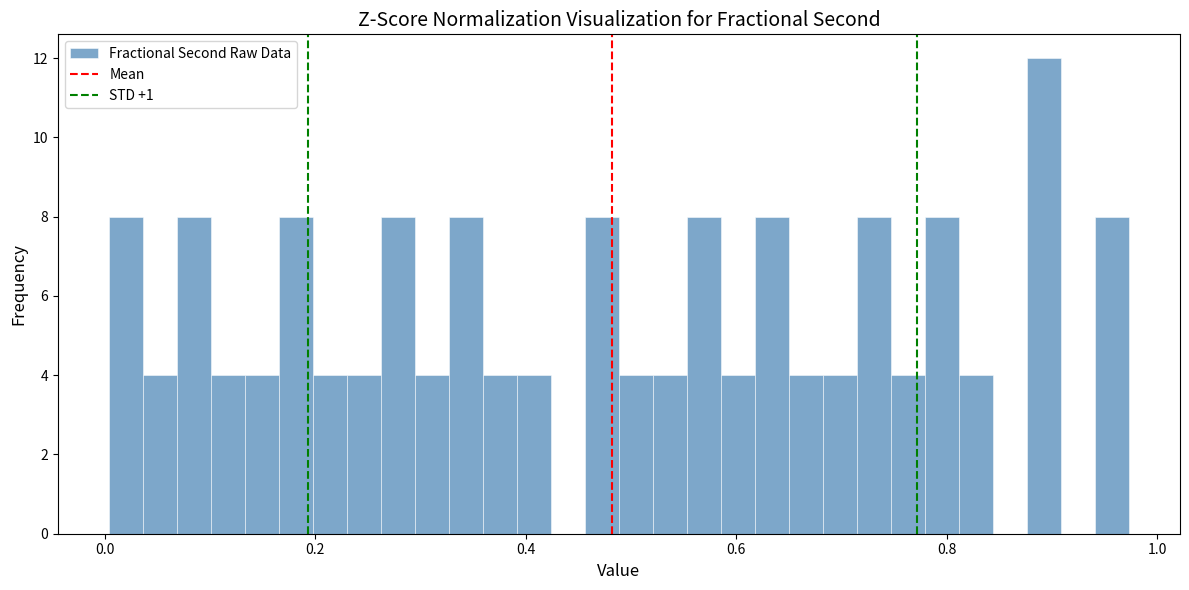

Around what value on the x-axis is the tallest bar? Give the approximate position of its centre, as read against the axis.

0.90